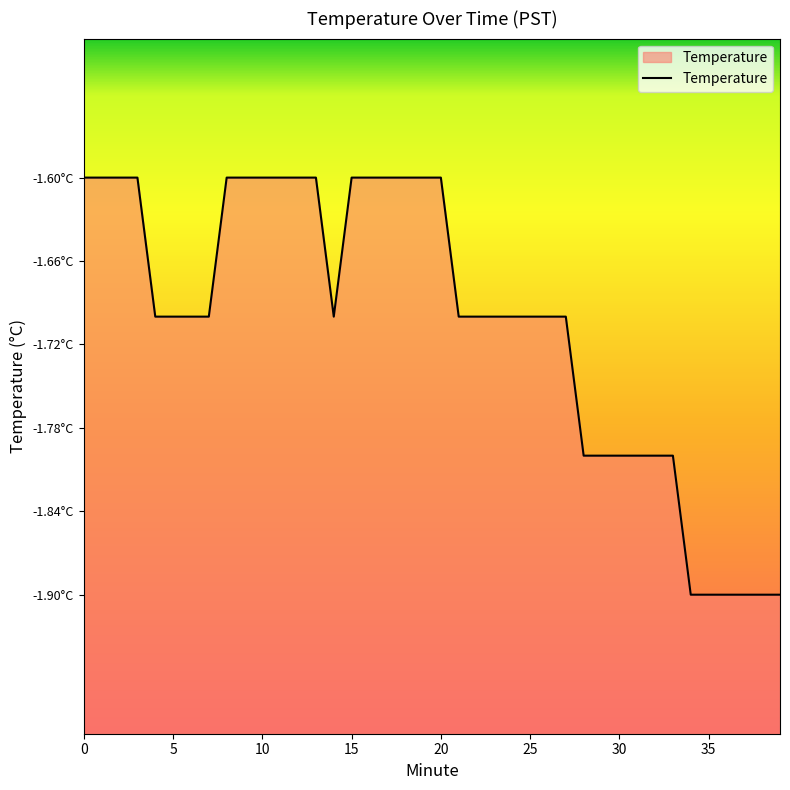

What is the label of the 16th point from the right?

24